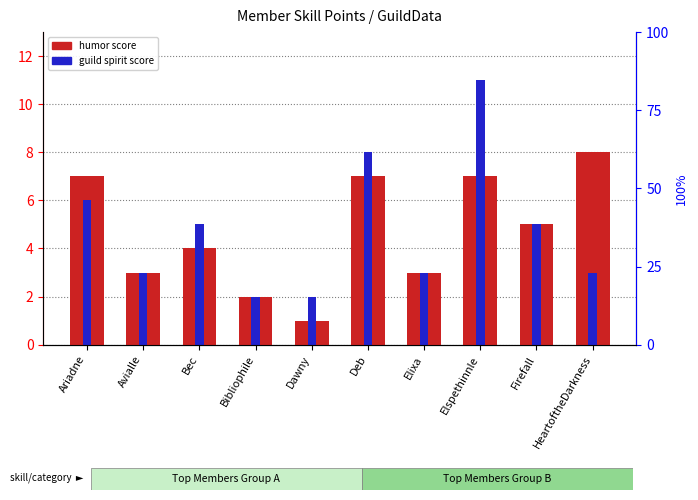

Reading right to left, transcribe all the data shown in this chart.

humor score: HeartoftheDarkness=8	Firefall=5	Elspethinnle=7	Elixa=3	Deb=7	Dawny=1	Bibliophile=2	Bec=4	Avialle=3	Ariadne=7
guild spirit score: HeartoftheDarkness=3	Firefall=5	Elspethinnle=11	Elixa=3	Deb=8	Dawny=2	Bibliophile=2	Bec=5	Avialle=3	Ariadne=6